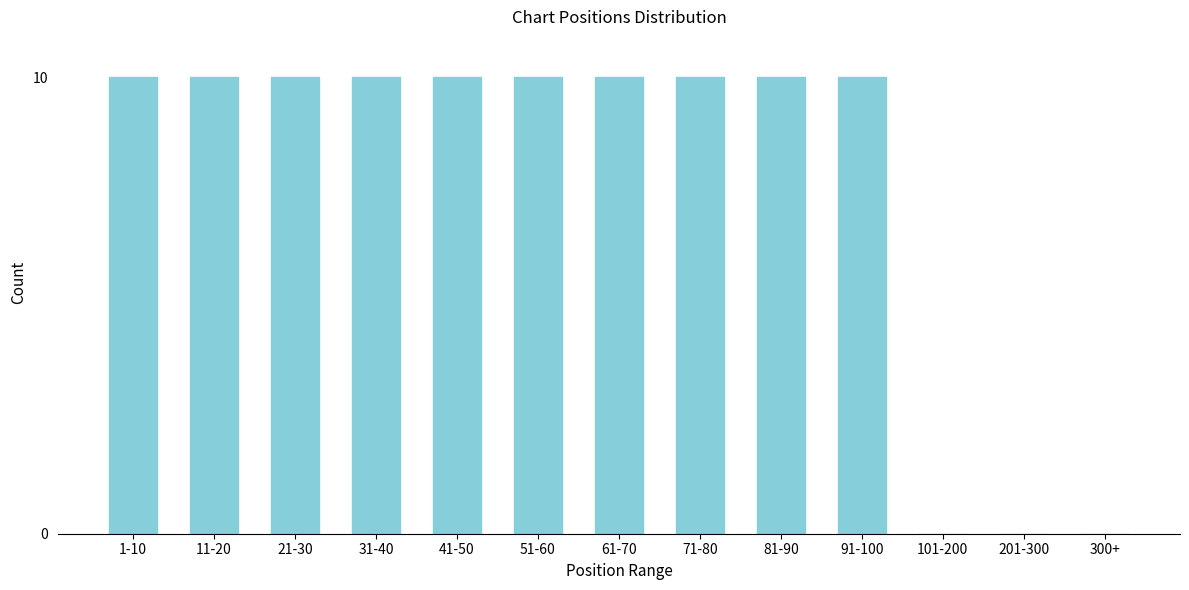

Reading left to right, transcribe all the data shown in this chart.

1-10=10	11-20=10	21-30=10	31-40=10	41-50=10	51-60=10	61-70=10	71-80=10	81-90=10	91-100=10	101-200=0	201-300=0	300+=0